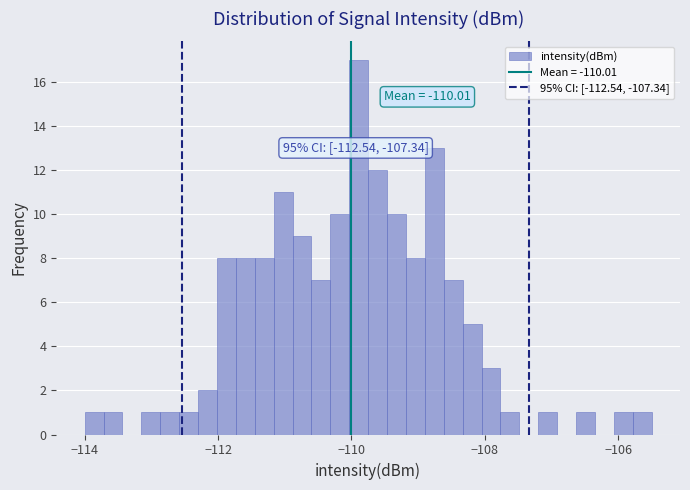

Read against the x-axis, roughly where is the centre of the tallest bar?

-109.8